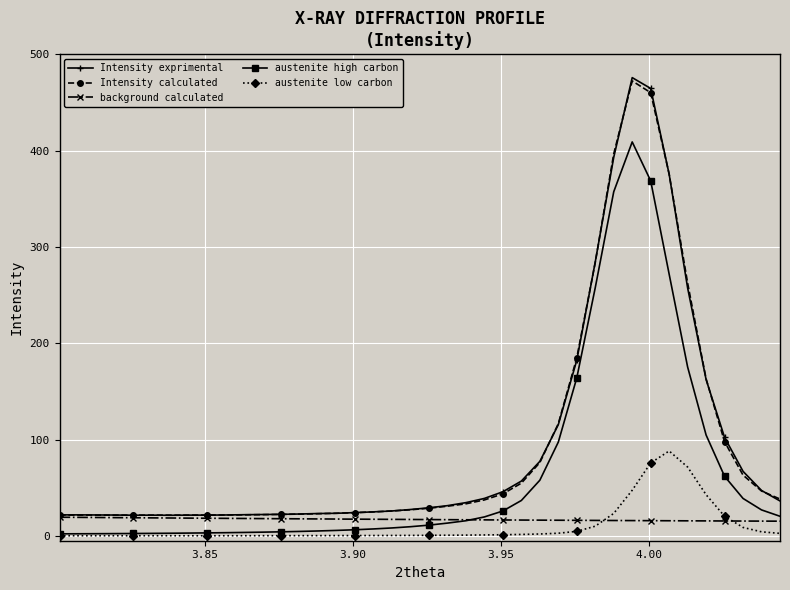

What is the maximum value for Intensity calculated?

472.4